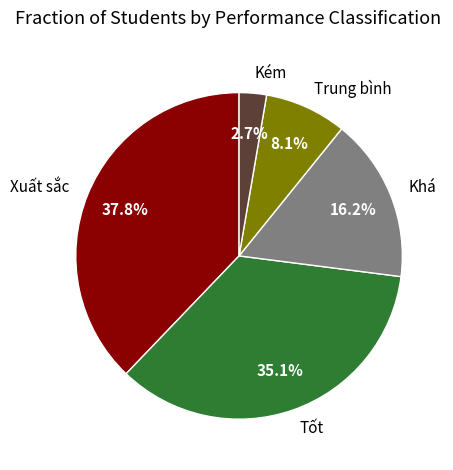

Which category has the biggest portion of the pie?

Xuất sắc